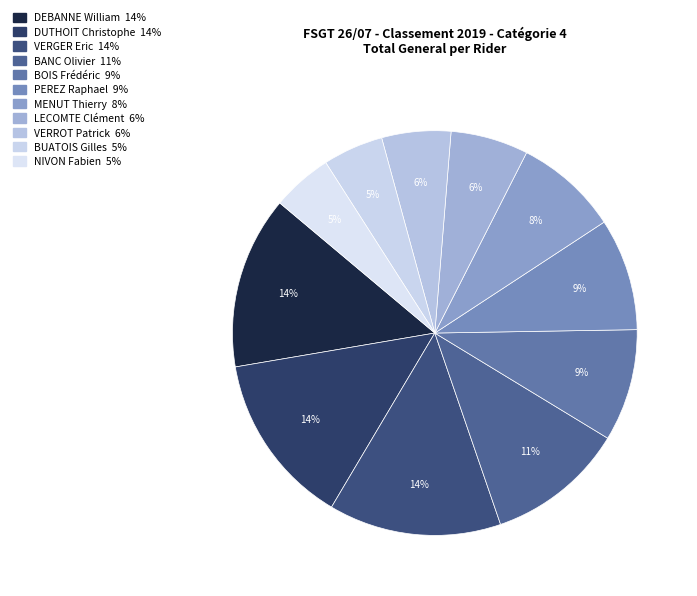

What percentage is the MENUT Thierry slice, to the nearest percent?

8%